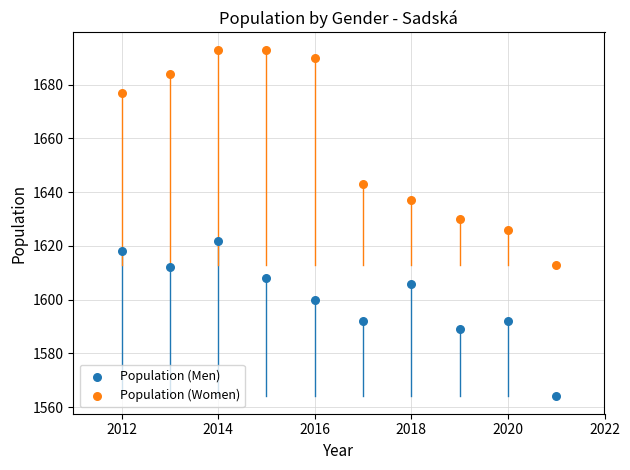

In the Population (Women) series, what Y value is closest to 1653?

1643